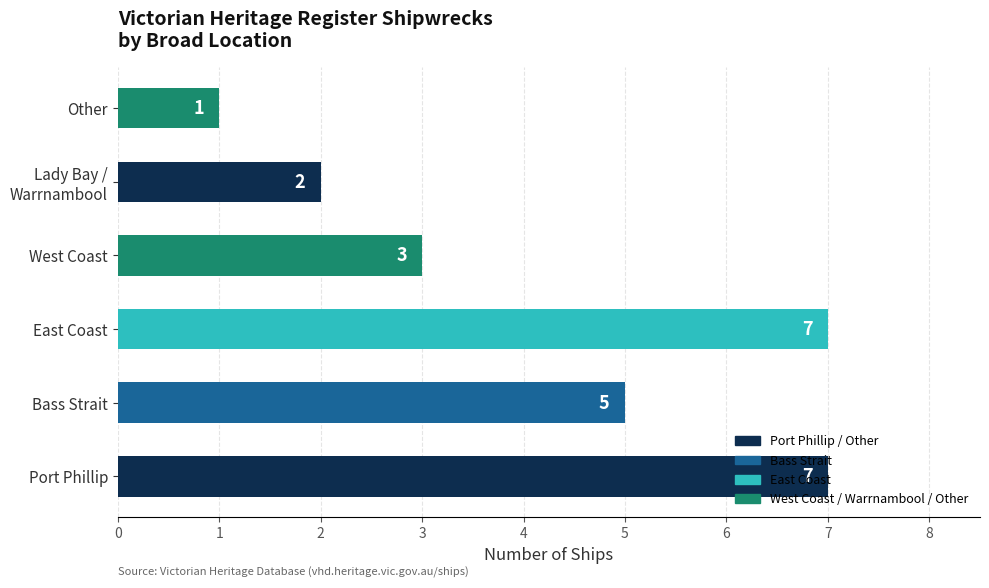

The value at West Coast is 2. True or false?

False